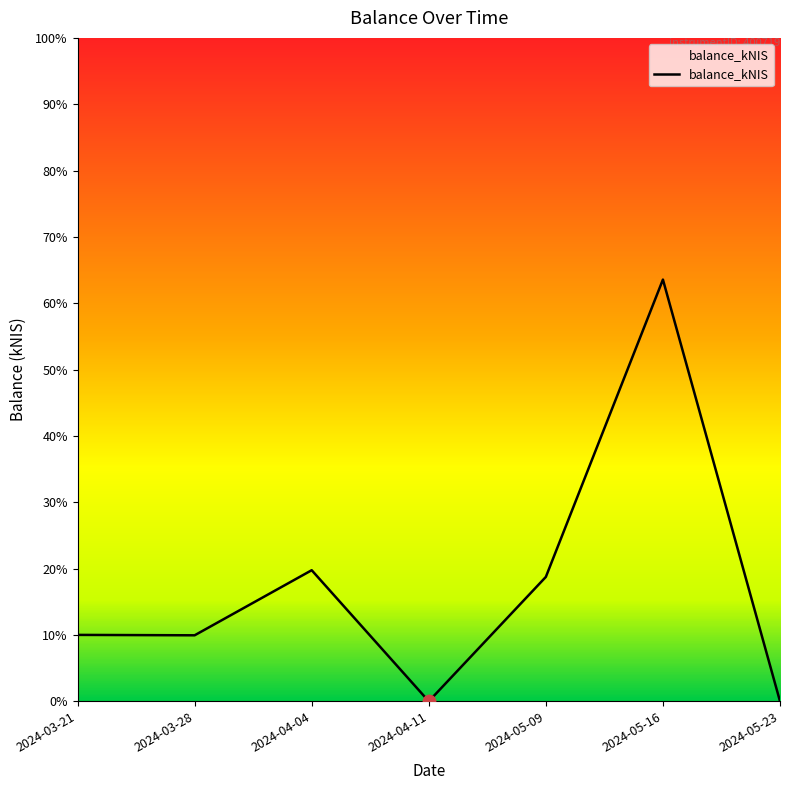

Which has a higher value, 2024-04-04 or 2024-03-21?

2024-04-04